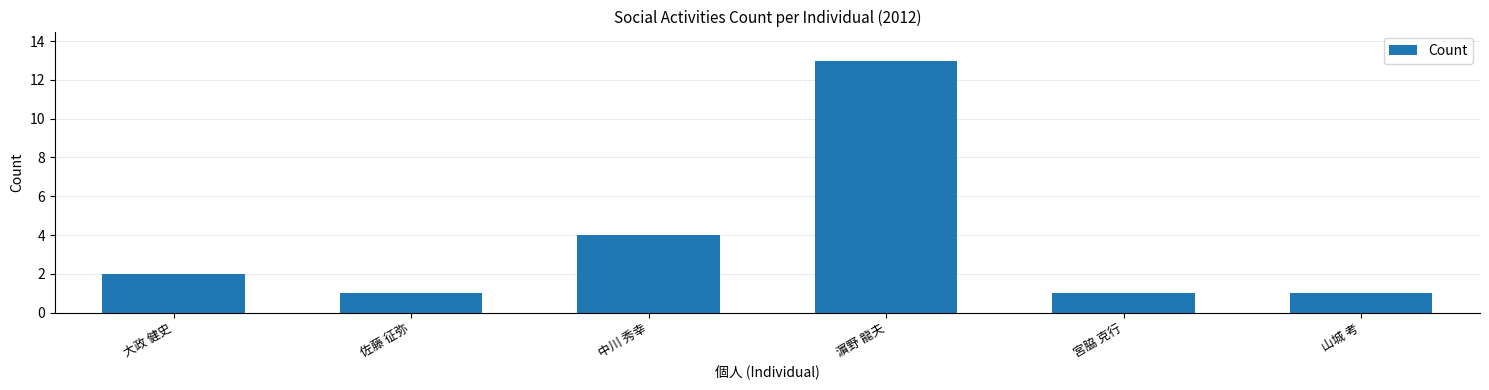

The value at 中川 秀幸 is 4. True or false?

True